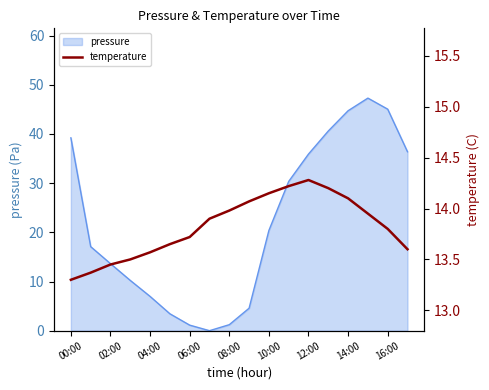

Reading right to left, what are all the values shown in this chart?

13.6	13.8	13.9	14.1	14.2	14.3	14.2	14.2	14.1	14.0	13.9	13.7	13.7	13.6	13.5	13.4	13.4	13.3